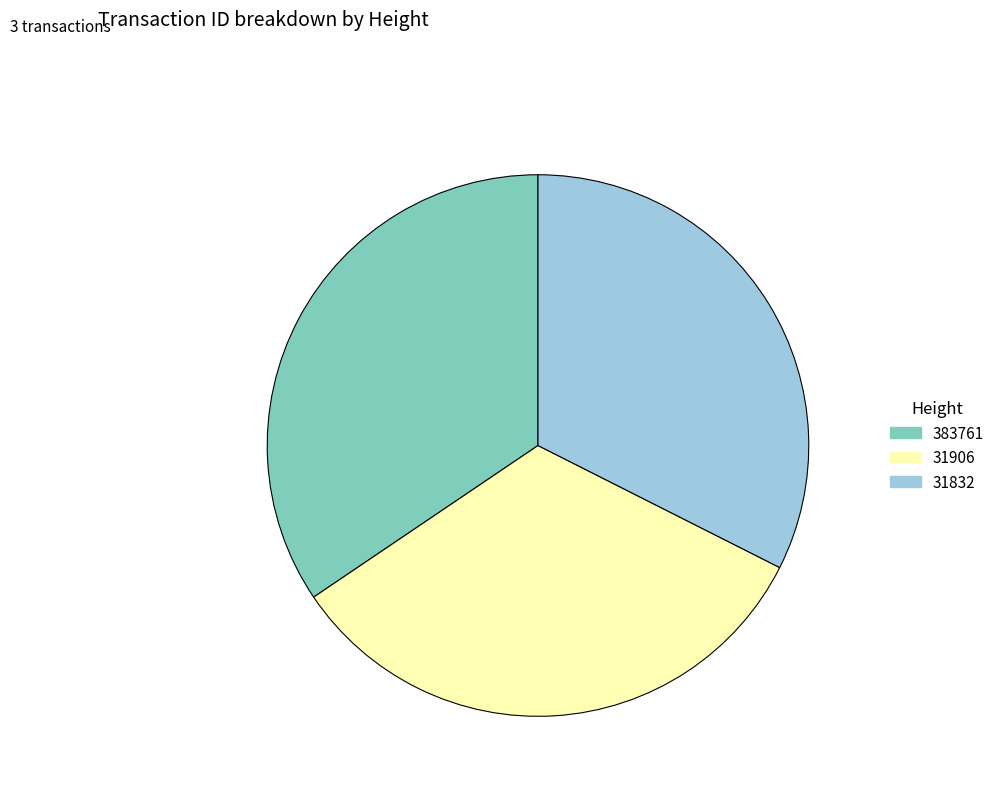

Which has a higher value, 31906 or 383761?

383761